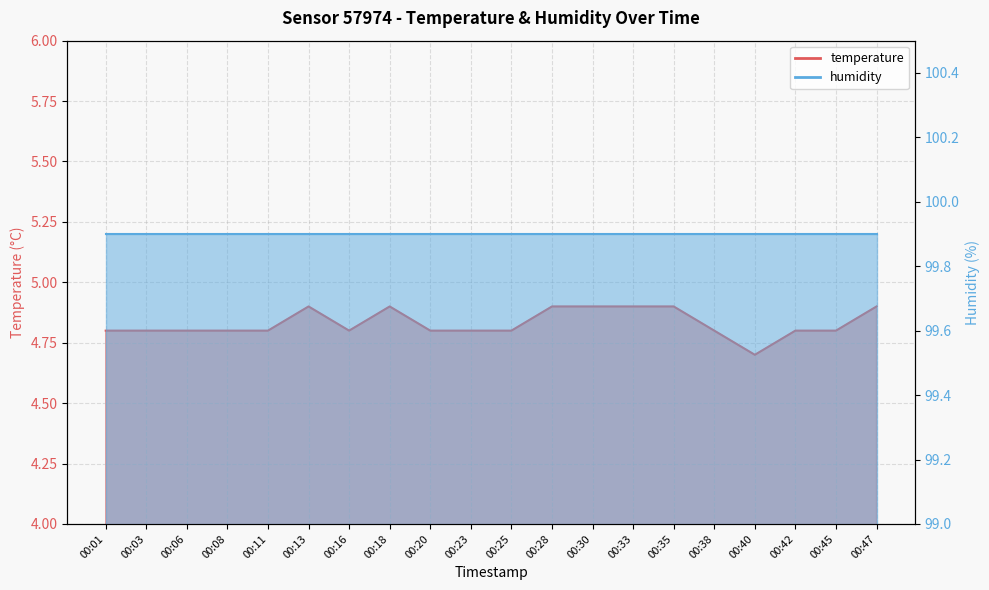

At which category does the data reach its first local peak?

00:13